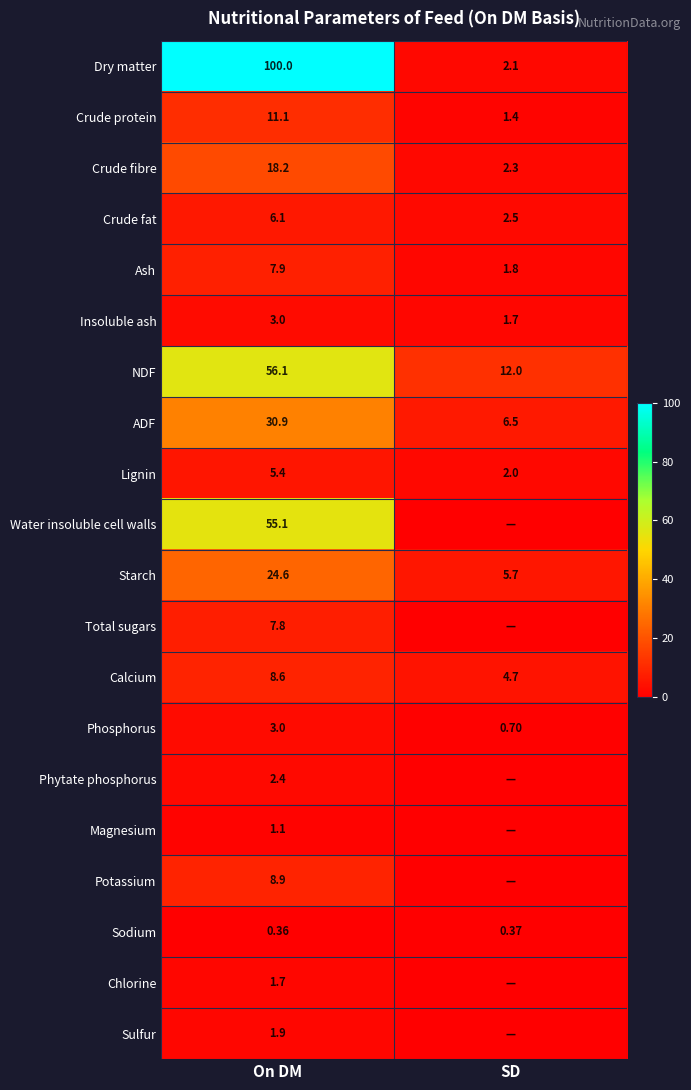

What is the maximum value shown in the chart?

100.0